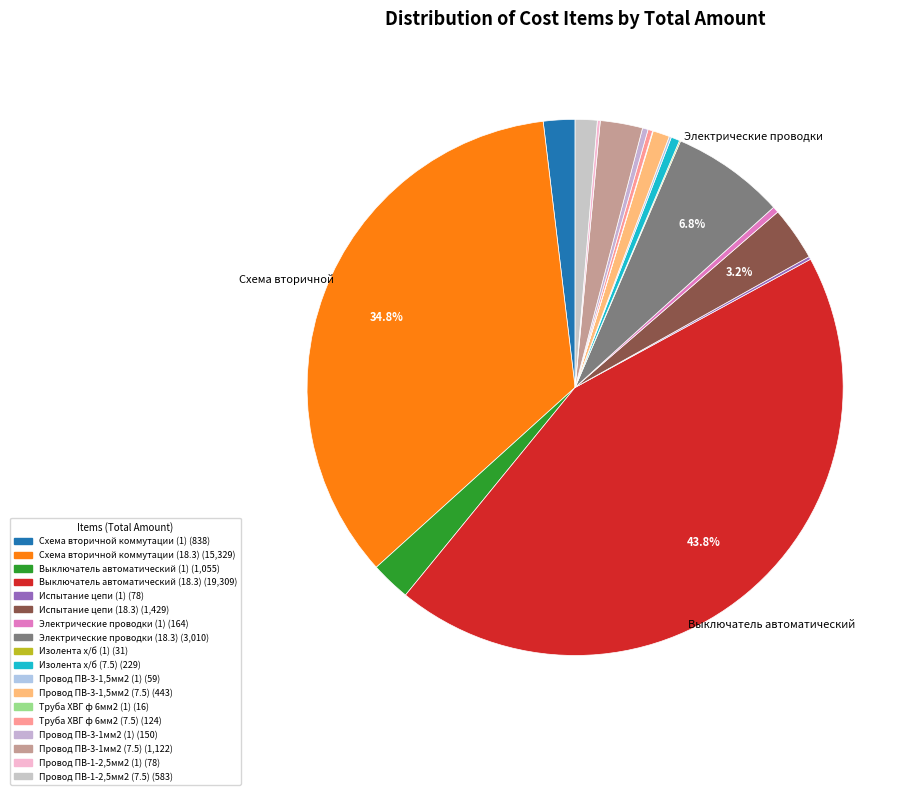

Which slice is the smallest?

Труба ХВГ ф 6мм2 (1)